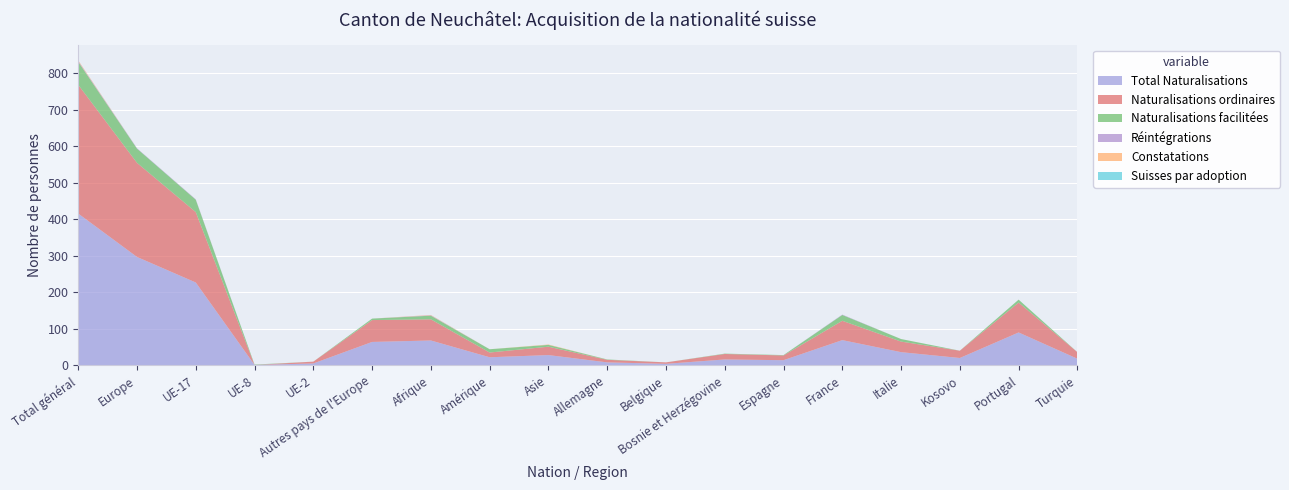

Reading left to right, list all the values displayed in this chart.

Total Naturalisations: Total général=416	Europe=297	UE-17=227	UE-8=1	UE-2=5	Autres pays de l'Europe=64	Afrique=68	Amérique=22	Asie=28	Allemagne=8	Belgique=4	Bosnie et Herzégovine=16	Espagne=14	France=69	Italie=36	Kosovo=20	Portugal=90	Turquie=18
Naturalisations ordinaires: Total général=353	Europe=258	UE-17=193	UE-8=0	UE-2=5	Autres pays de l'Europe=60	Afrique=58	Amérique=13	Asie=23	Allemagne=7	Belgique=4	Bosnie et Herzégovine=15	Espagne=13	France=53	Italie=29	Kosovo=20	Portugal=82	Turquie=18
Naturalisations facilitées: Total général=63	Europe=39	UE-17=34	UE-8=1	UE-2=0	Autres pays de l'Europe=4	Afrique=10	Amérique=9	Asie=5	Allemagne=1	Belgique=0	Bosnie et Herzégovine=1	Espagne=1	France=16	Italie=7	Kosovo=0	Portugal=8	Turquie=0
Réintégrations: Total général=2	Europe=1	UE-17=1	UE-8=0	UE-2=0	Autres pays de l'Europe=0	Afrique=1	Amérique=0	Asie=0	Allemagne=0	Belgique=0	Bosnie et Herzégovine=0	Espagne=0	France=1	Italie=0	Kosovo=0	Portugal=0	Turquie=0
Constatations: Total général=2	Europe=0	UE-17=0	UE-8=0	UE-2=0	Autres pays de l'Europe=0	Afrique=1	Amérique=0	Asie=1	Allemagne=0	Belgique=0	Bosnie et Herzégovine=0	Espagne=0	France=0	Italie=0	Kosovo=0	Portugal=0	Turquie=0
Suisses par adoption: Total général=0	Europe=0	UE-17=0	UE-8=0	UE-2=0	Autres pays de l'Europe=0	Afrique=0	Amérique=0	Asie=0	Allemagne=0	Belgique=0	Bosnie et Herzégovine=0	Espagne=0	France=0	Italie=0	Kosovo=0	Portugal=0	Turquie=0